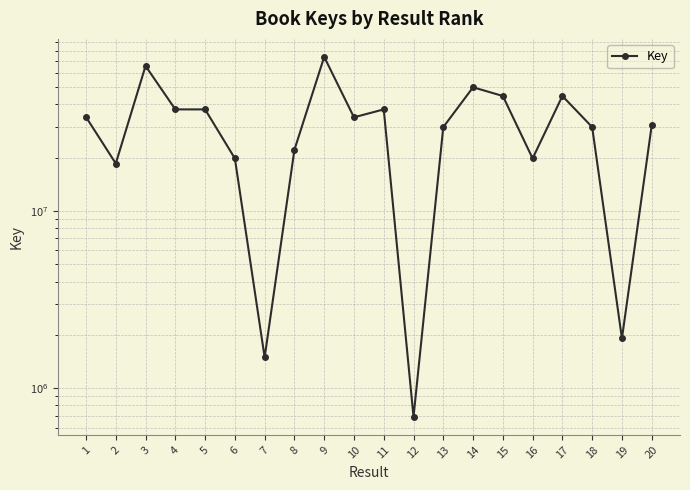

Reading left to right, transcribe all the data shown in this chart.

33936674	18549313	65900061	37474284	37474271	19812336	1493015	22165411	74145760	33811754	37474295	688869	29777323	49949728	44609012	19812074	44608917	29777391	1910612	30451148